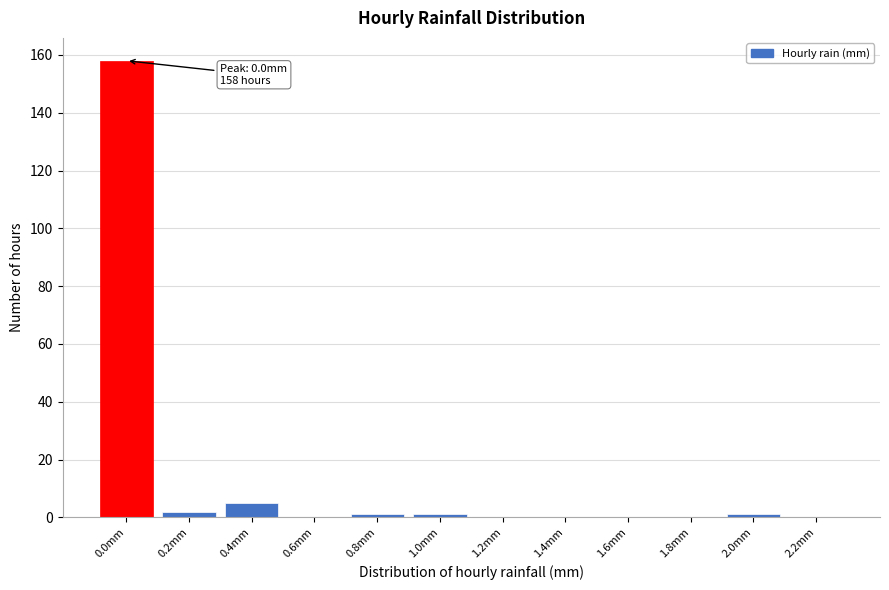

Reading left to right, list all the values displayed in this chart.

0.0mm=158	0.2mm=2	0.4mm=5	0.6mm=0	0.8mm=1	1.0mm=1	1.2mm=0	1.4mm=0	1.6mm=0	1.8mm=0	2.0mm=1	2.2mm=0